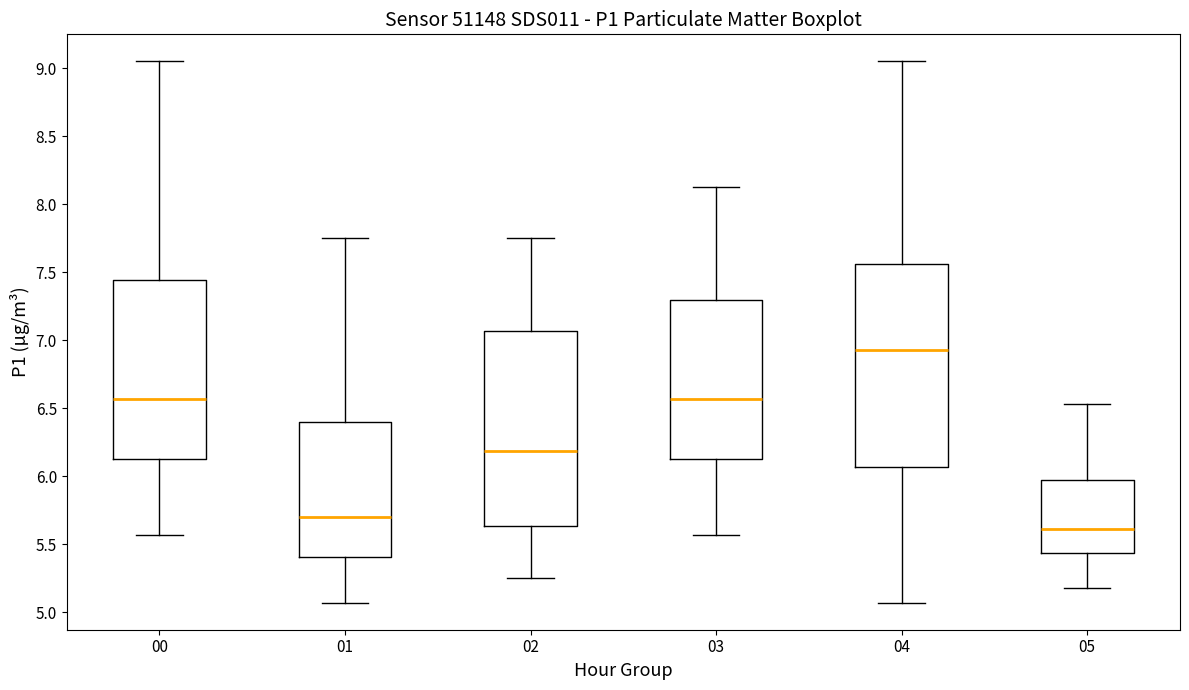

Reading left to right, read every box against the y-axis: the position of its median line, the range the box covers, and the ends of its whiskers. The values are not printed on the chart, so give them approximately, as read against the axis.

00: median 6.55, box 6.15 to 7.45, whiskers 5.55 to 9.05
01: median 5.70, box 5.40 to 6.40, whiskers 5.05 to 7.75
02: median 6.20, box 5.65 to 7.05, whiskers 5.25 to 7.75
03: median 6.55, box 6.15 to 7.30, whiskers 5.55 to 8.15
04: median 6.95, box 6.05 to 7.55, whiskers 5.05 to 9.05
05: median 5.60, box 5.45 to 6.00, whiskers 5.20 to 6.55